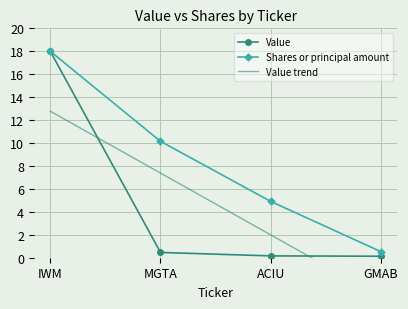

Which has a higher value, MGTA or GMAB?

MGTA